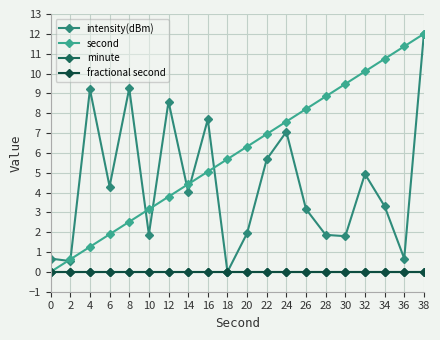

What is the total value across all series at 36?

12.0